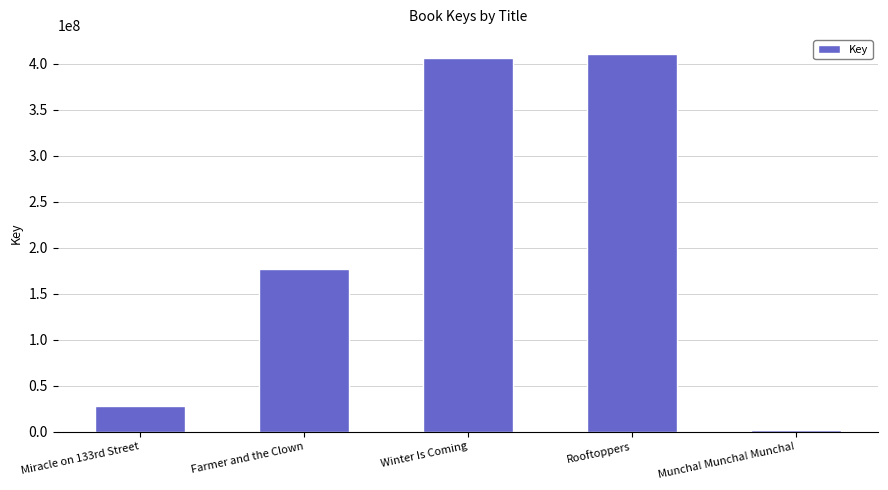

True or false: the data shows 543768939 at Winter Is Coming.

False